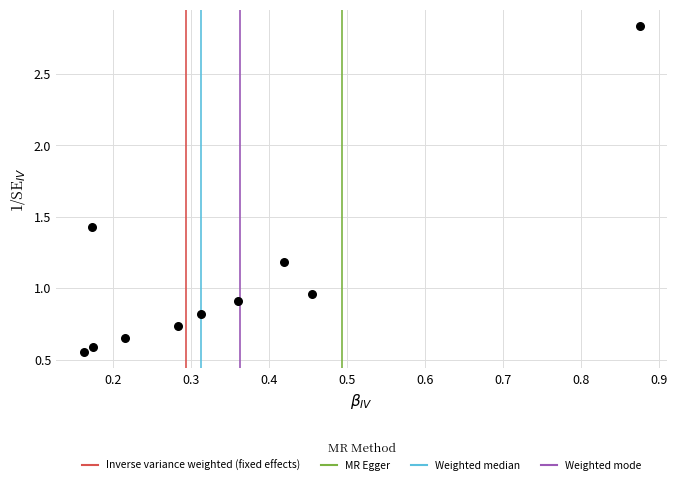

What is the average X value?

0.3